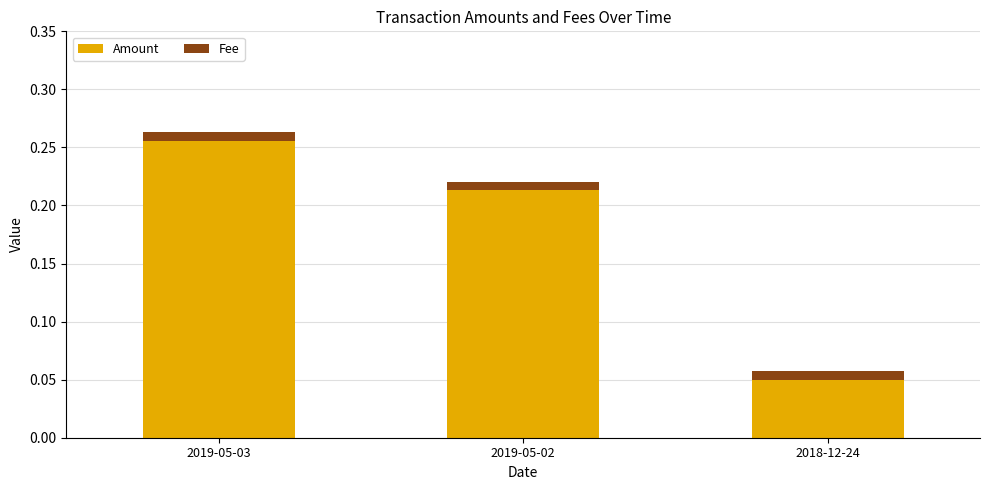

At which category is the sum across all series the highest?

2019-05-03